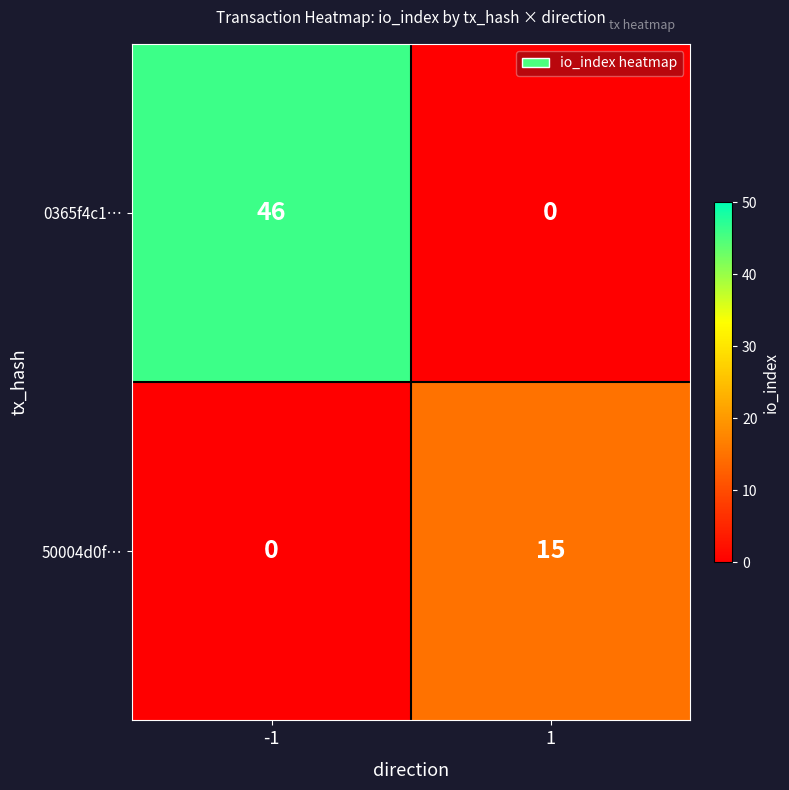

At which category is the sum across all series the highest?

-1